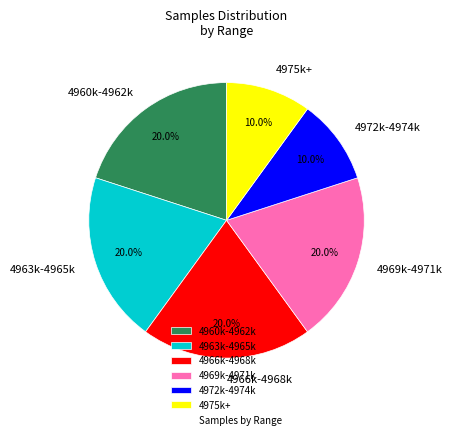

Between 4969k-4971k and 4975k+, which is larger?

4969k-4971k